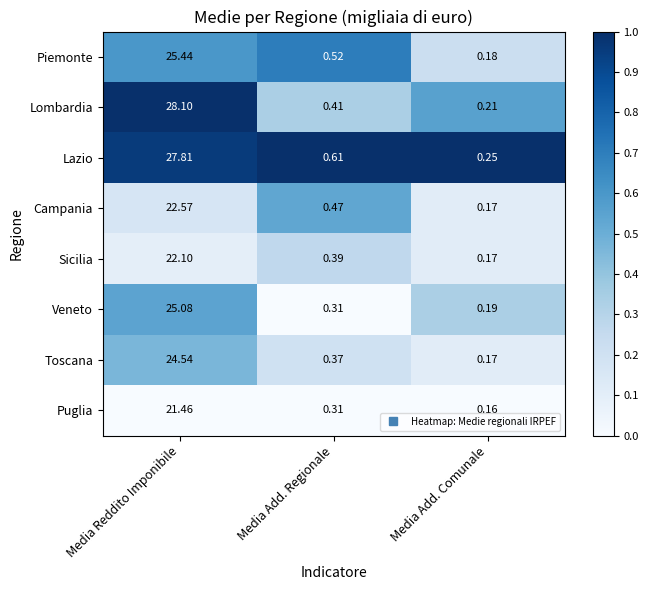

Rank the series by their maximum value, from lowest to highest.

Puglia, Sicilia, Campania, Toscana, Veneto, Piemonte, Lazio, Lombardia